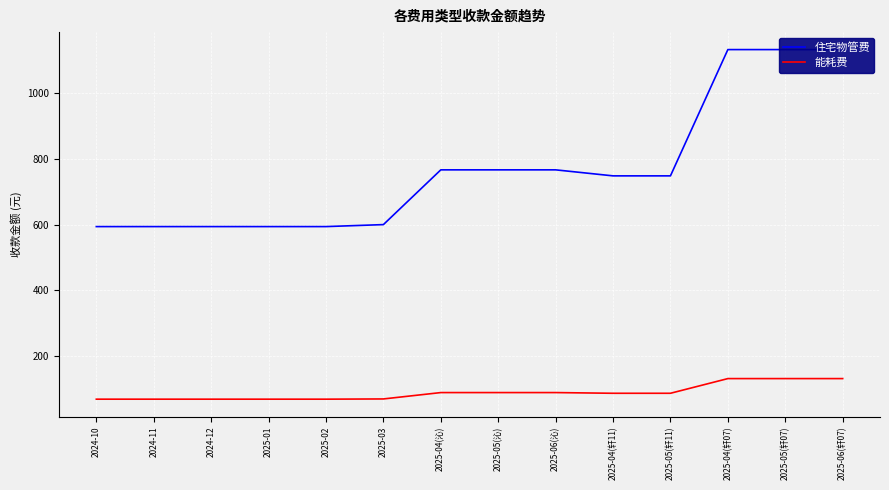

The 能耗费 series shows 114.3 at 2025-02. True or false?

False